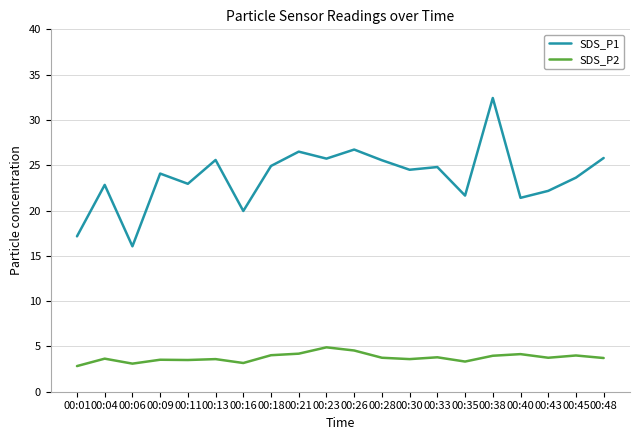

Which series has the widest spread of values?

SDS_P1